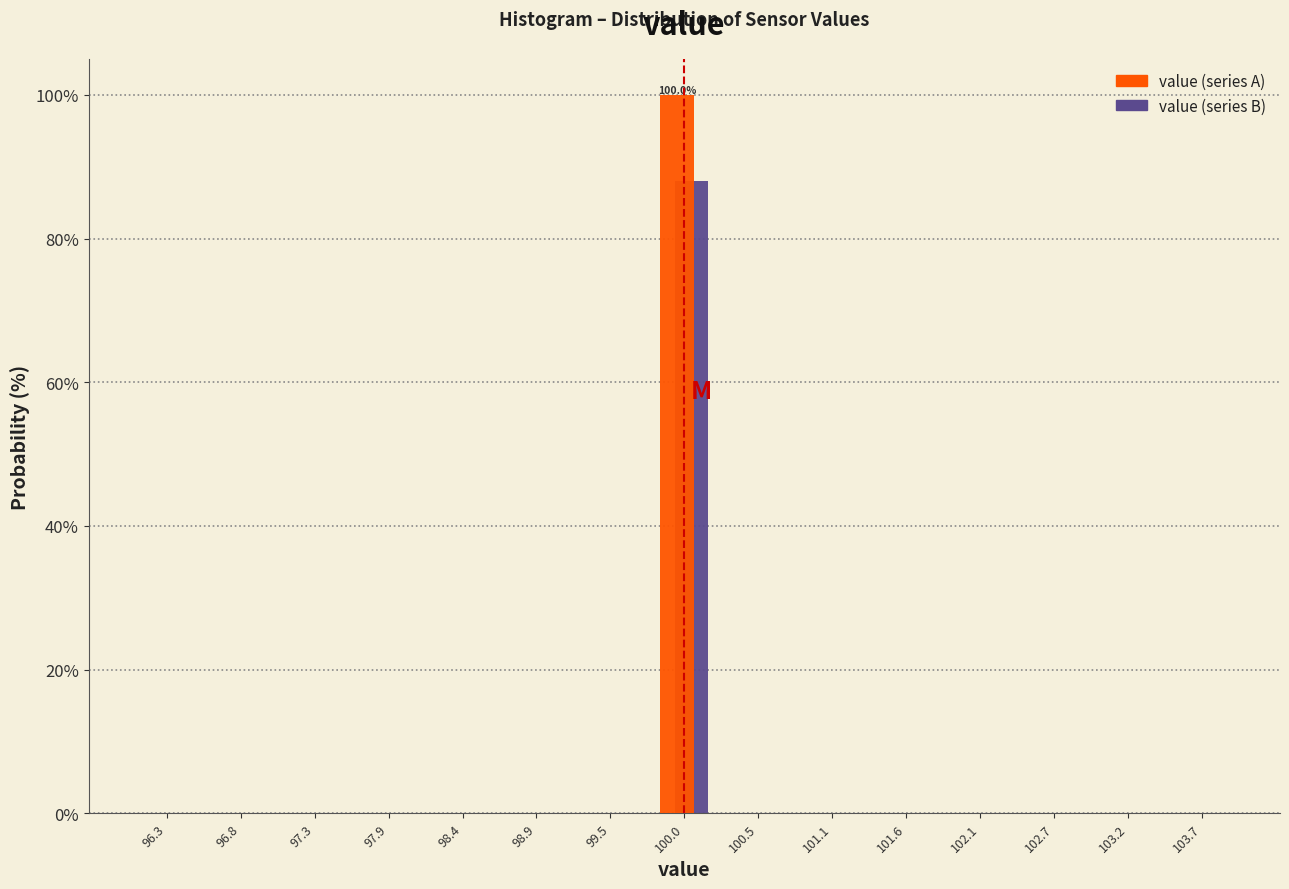

In the value (series A) series, which range on the x-axis has the tallest bar?

99.7 to 100.3